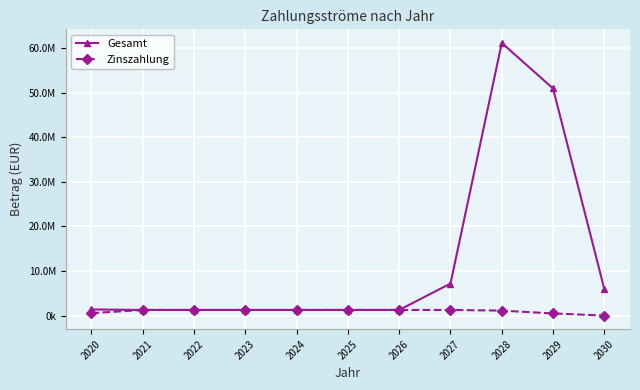

Is this an area chart (filled region under the line)?

No